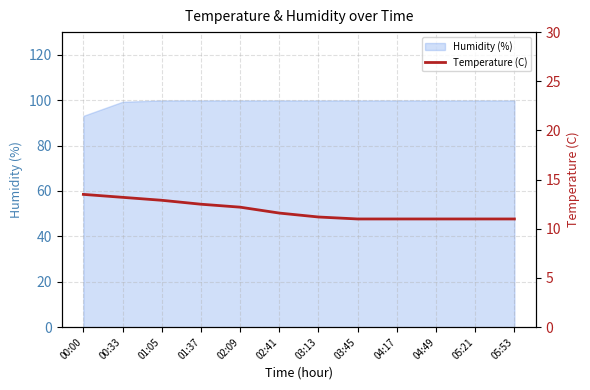

Is it true that Humidity (%) equals 99.9 at 01:37?

True